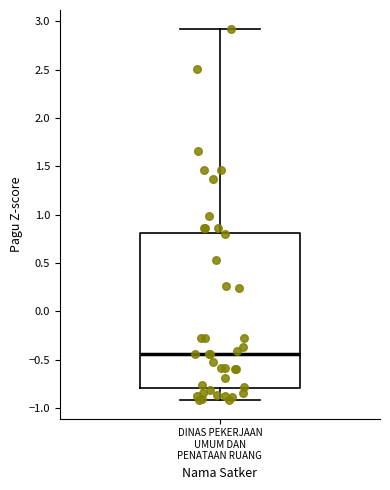

Where is the upper edge of the box for DINAS PEKERJAAN UMUM DAN PENATAAN RUANG on the y-axis? The values are not printed on the chart, so give them approximately, as read against the axis.

0.80